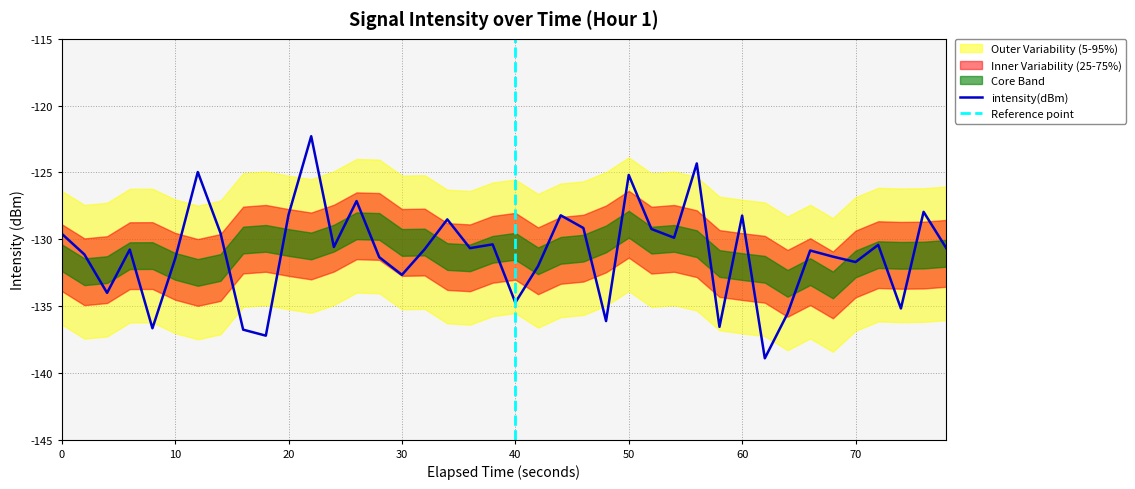

The value at 30 is -132.7. True or false?

True